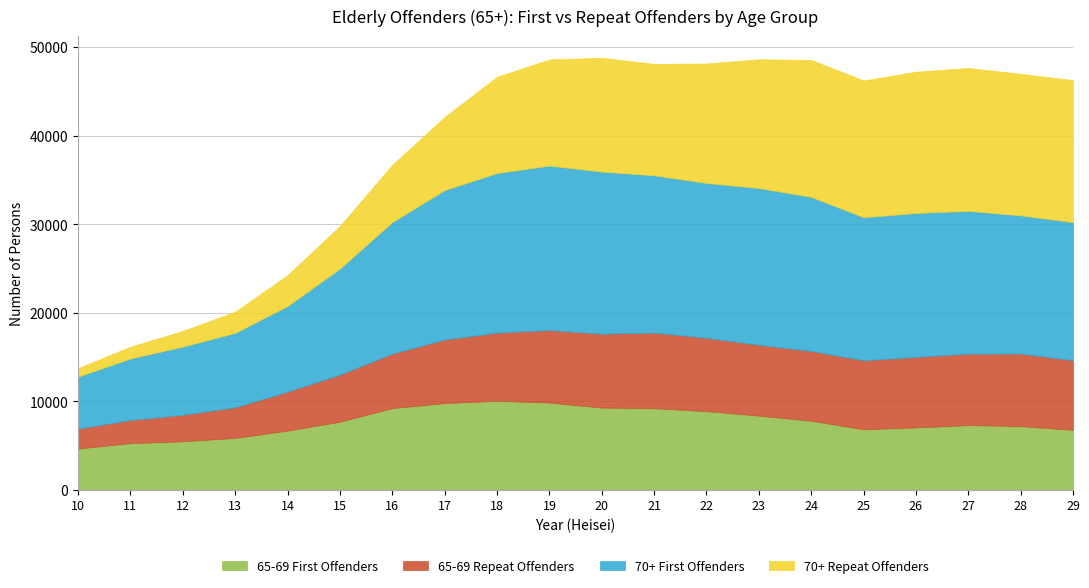

Between which two adjacent categories do 65-69 Repeat Offenders and 70+ Repeat Offenders first intersect?

15 and 16